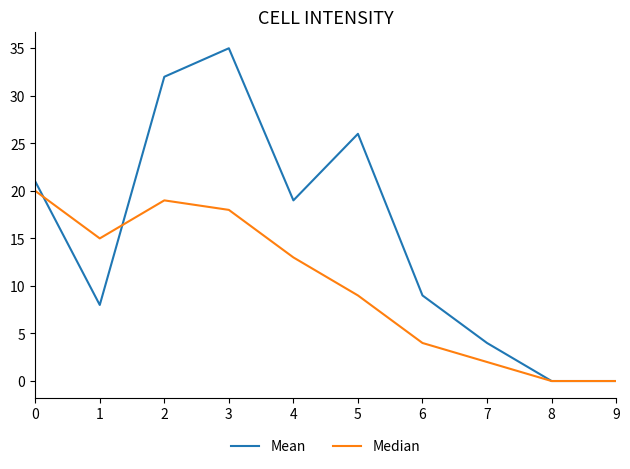

At which category is the sum across all series the highest?

3